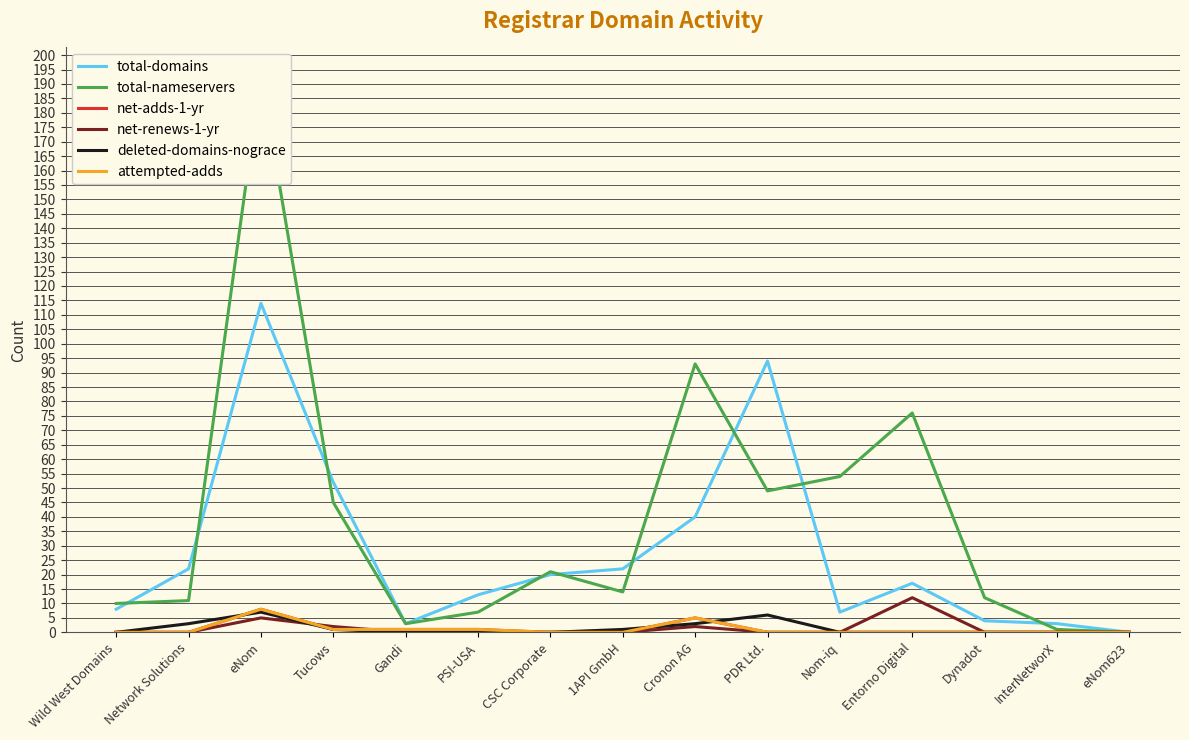

Where is the first local minimum for total-nameservers?

Gandi